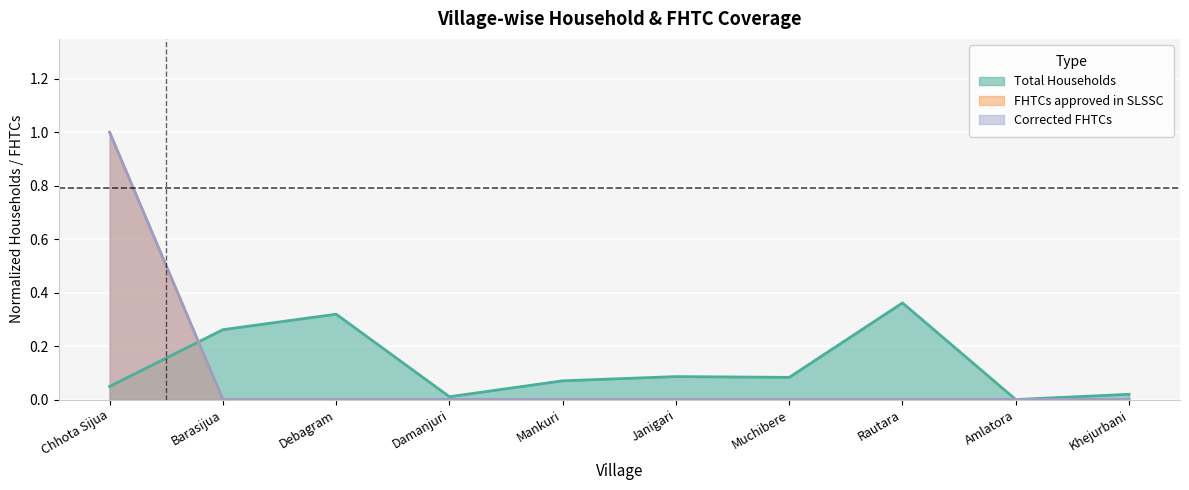

True or false: FHTCs approved in SLSSC and Corrected FHTCs cross at least once.

False